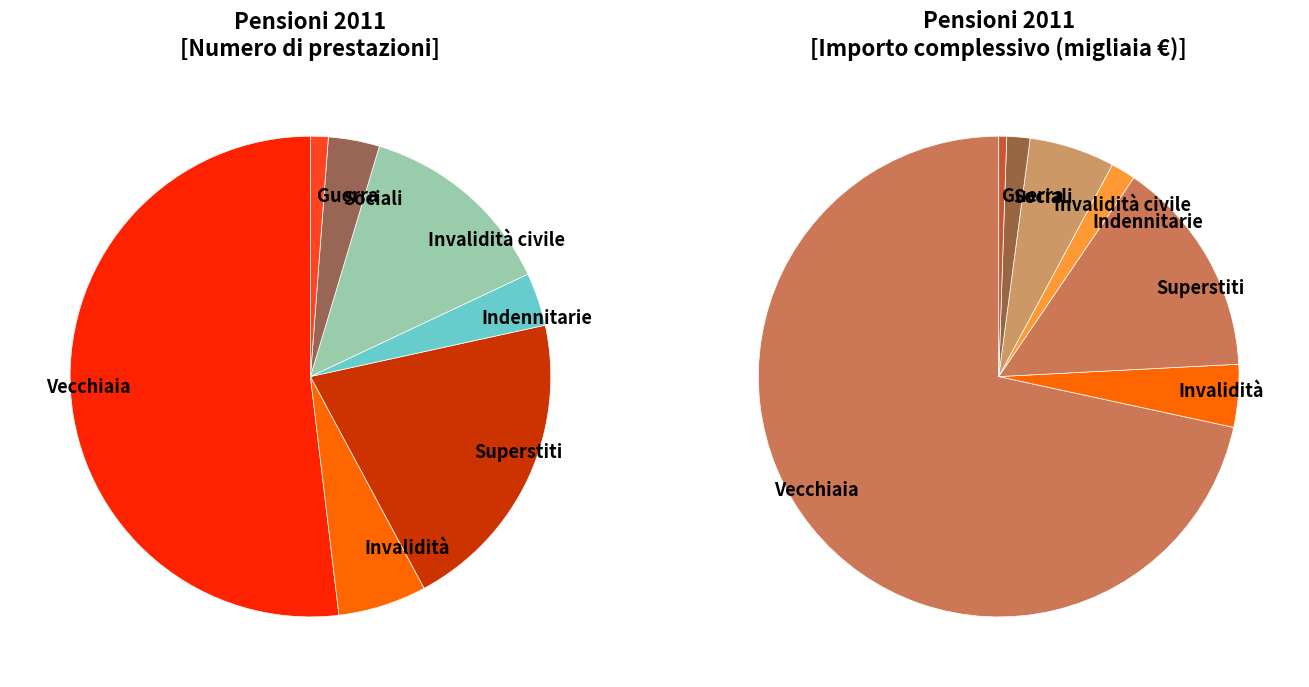

To the nearest percent, what is the difference between the largest and smallest slice percentages?

51%